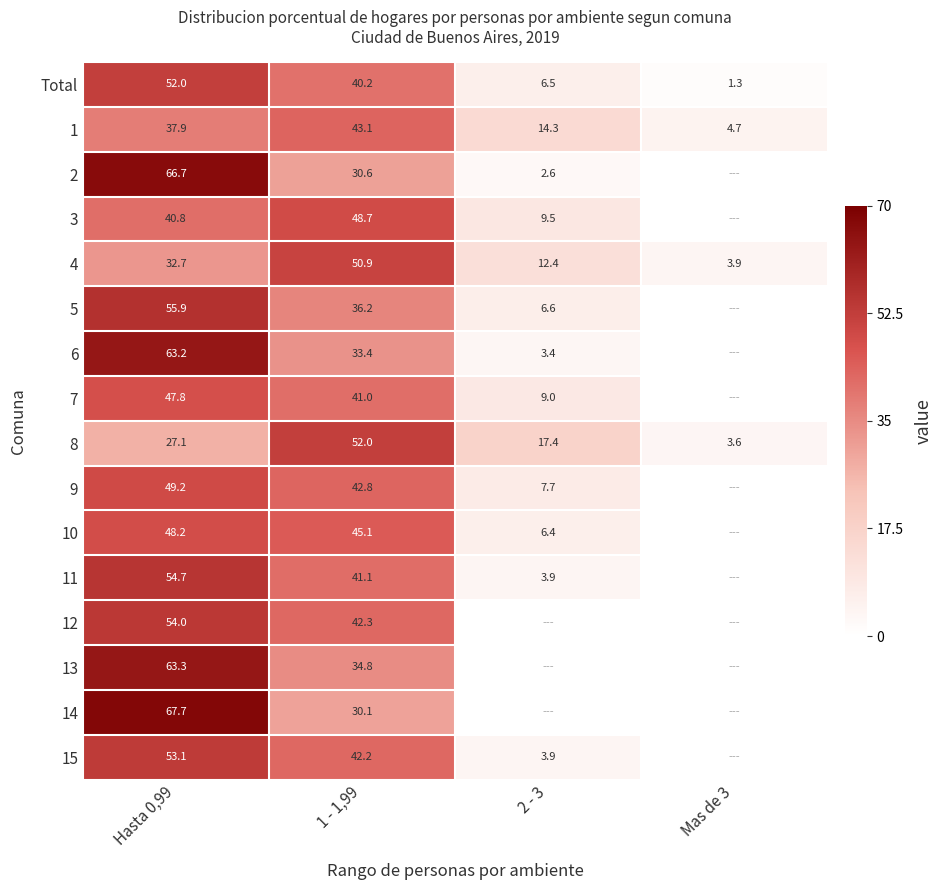

What is the difference between the 7 values at Hasta 0,99 and 2 - 3?

38.8